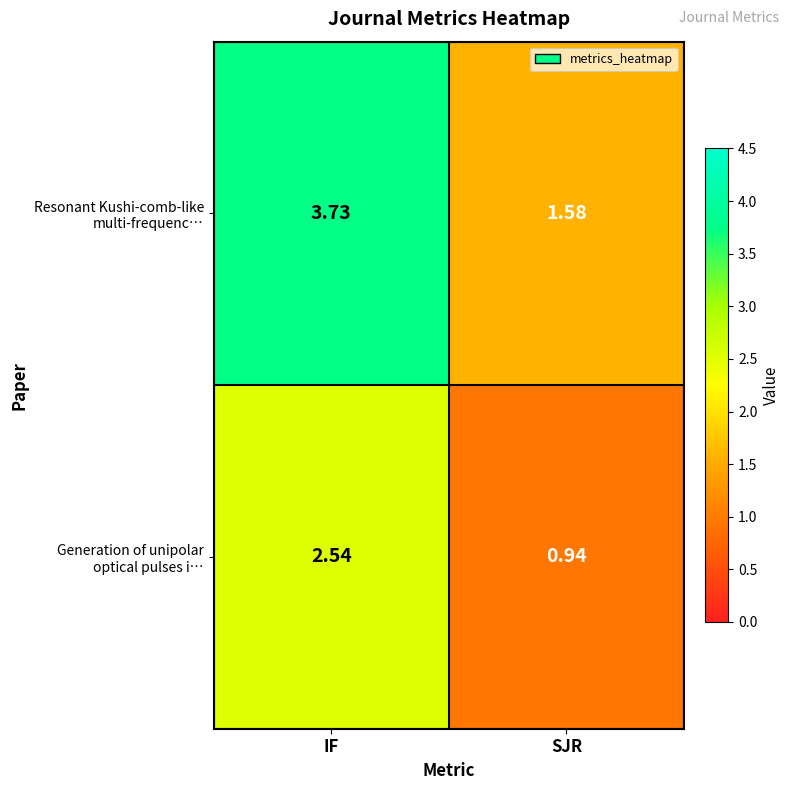

Which category has the highest value across all series?

IF